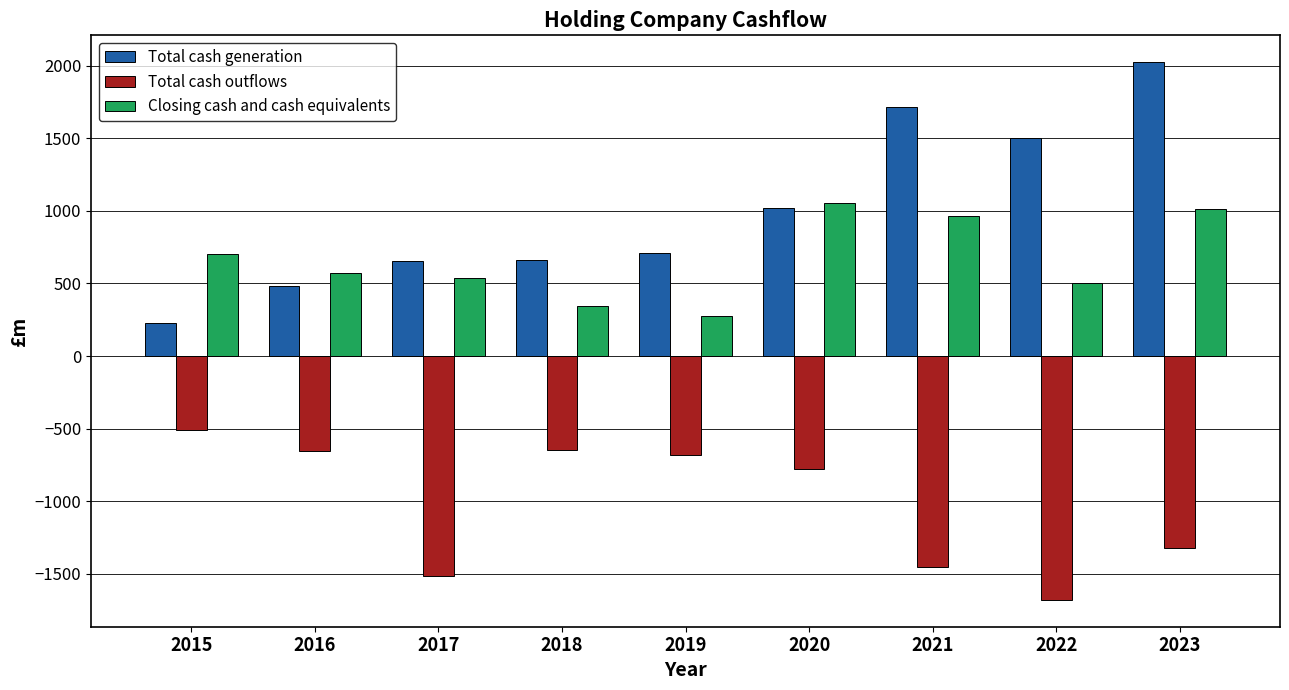

Rank the series by their maximum value, from lowest to highest.

Total cash outflows, Closing cash and cash equivalents, Total cash generation